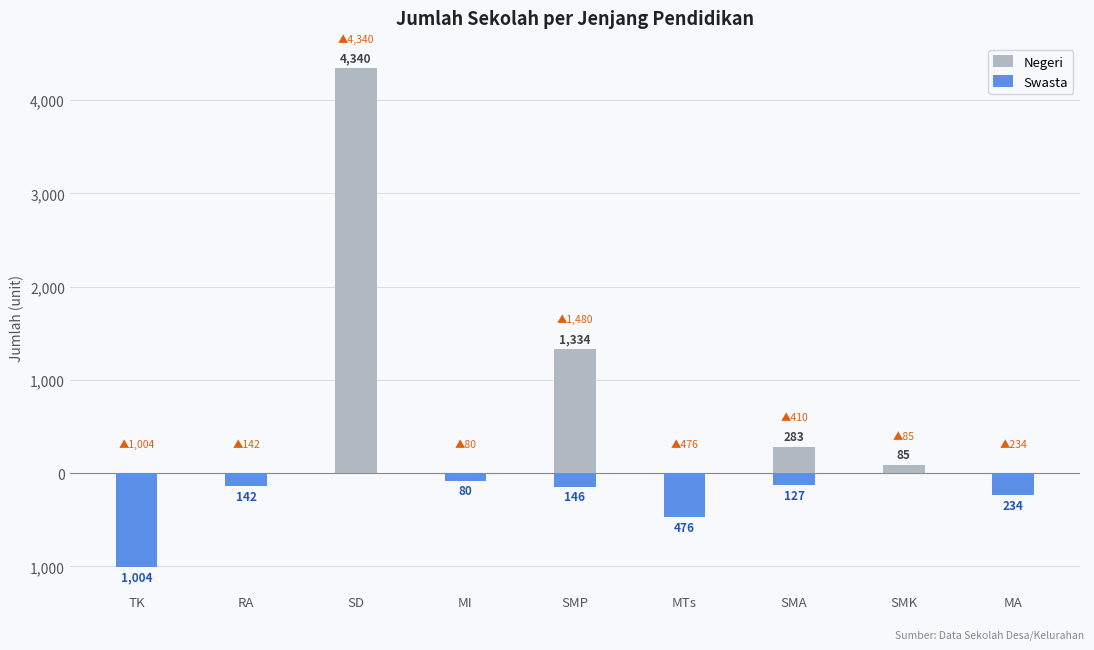

Which label corresponds to the largest value in the chart?

SD